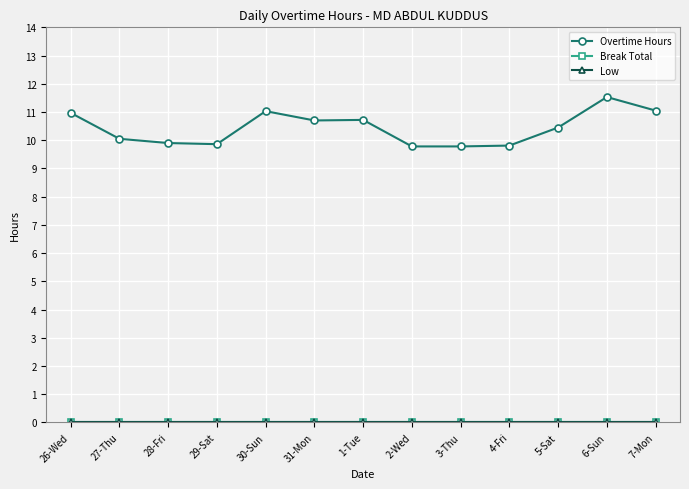

Is this an area chart (filled region under the line)?

No